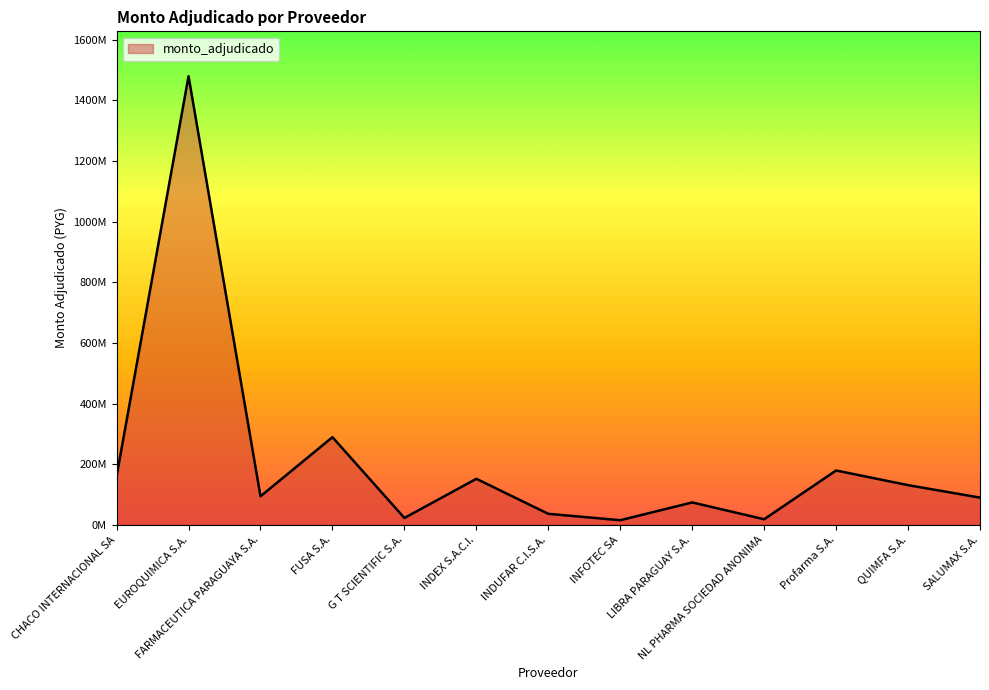

Does the chart display data point markers on the line(s)?

No